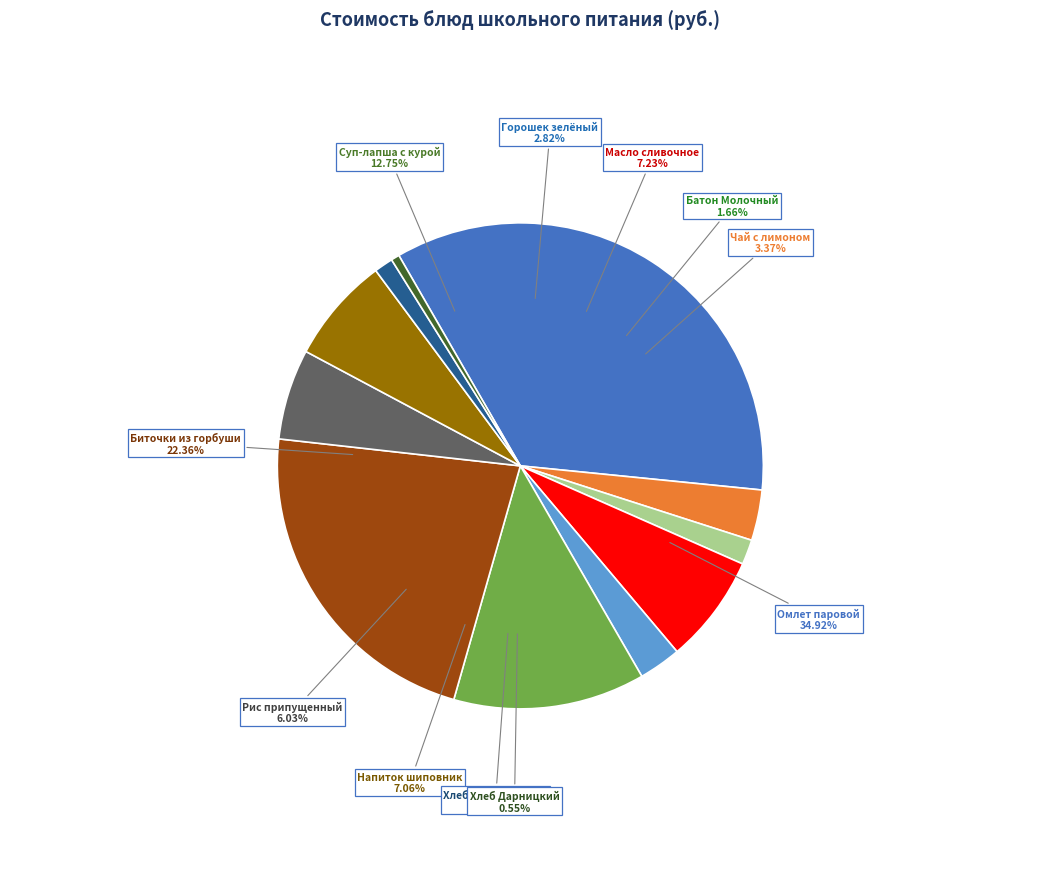

Does Омлет натуральный паровой represent more than half of the total?

No